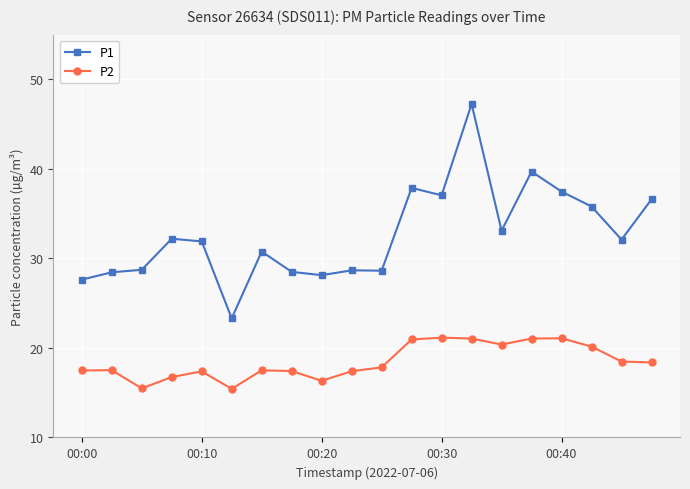

List the series in order of their overall mean, lowest first.

P2, P1